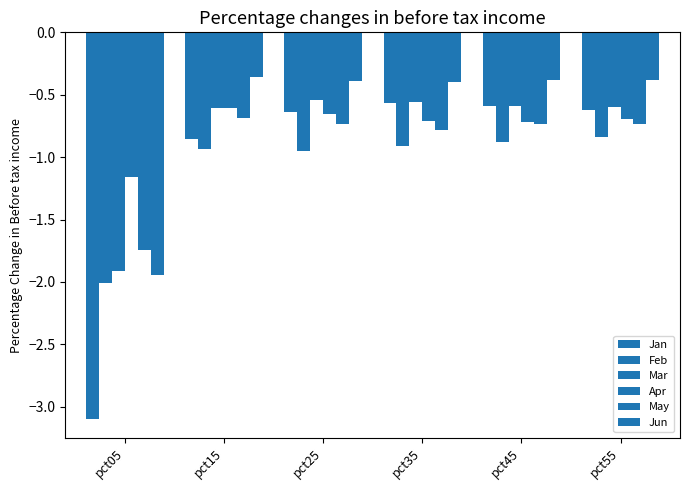

Which series has the largest total across all categories?

Jun